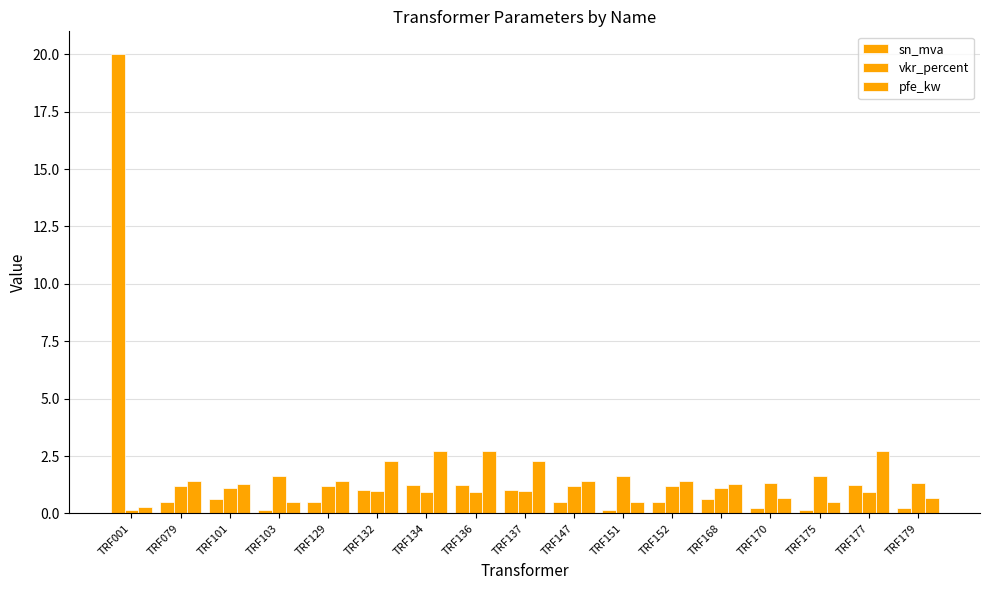

At how many categories does at least one series exceed 17?

1